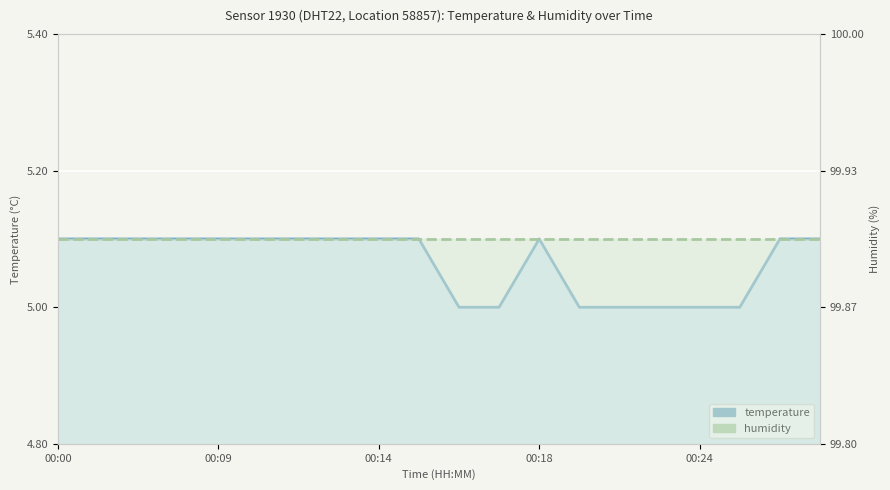

What is the average value of the temperature series?

5.1